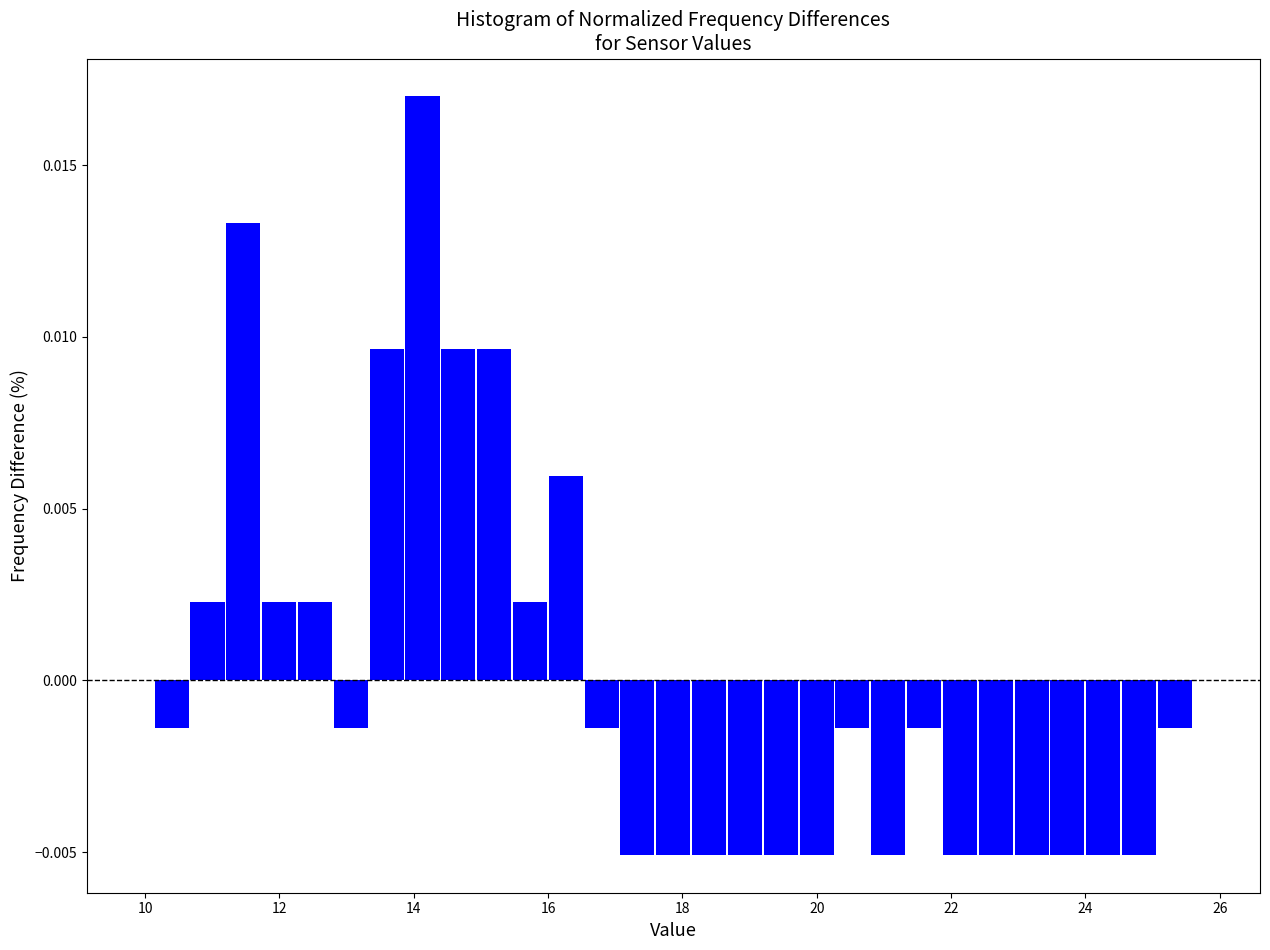

Around what value on the x-axis is the tallest bar? Give the approximate position of its centre, as read against the axis.

14.2